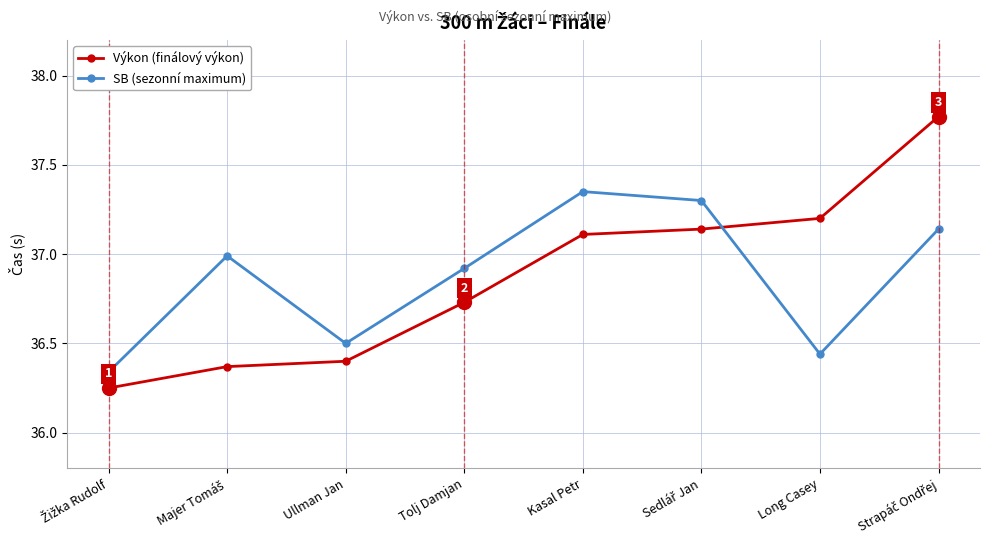

Is it true that SB (sezonní maximum) equals 11.8 at Ullman Jan?

False